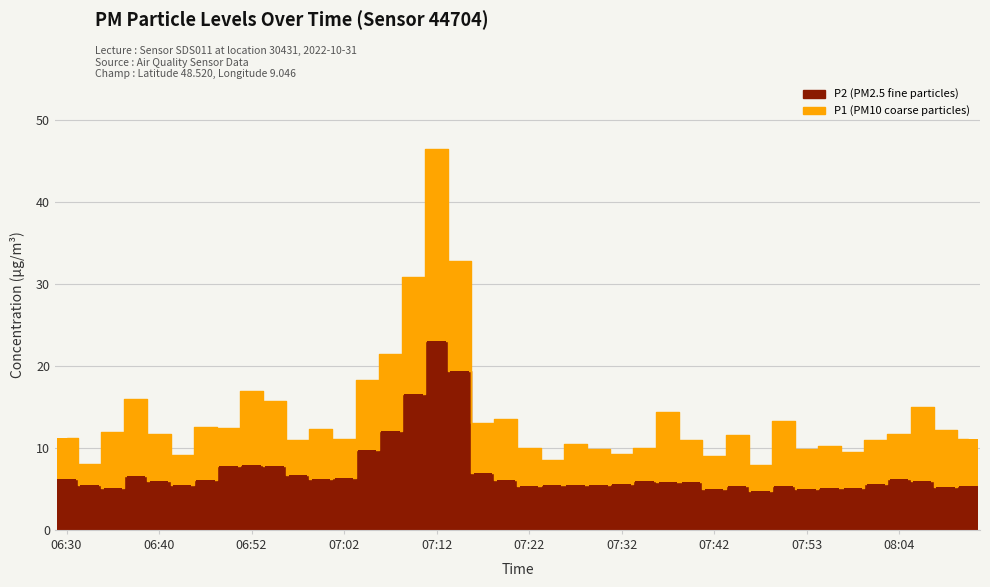

Between 06:40 and 06:54, which is larger?

06:54